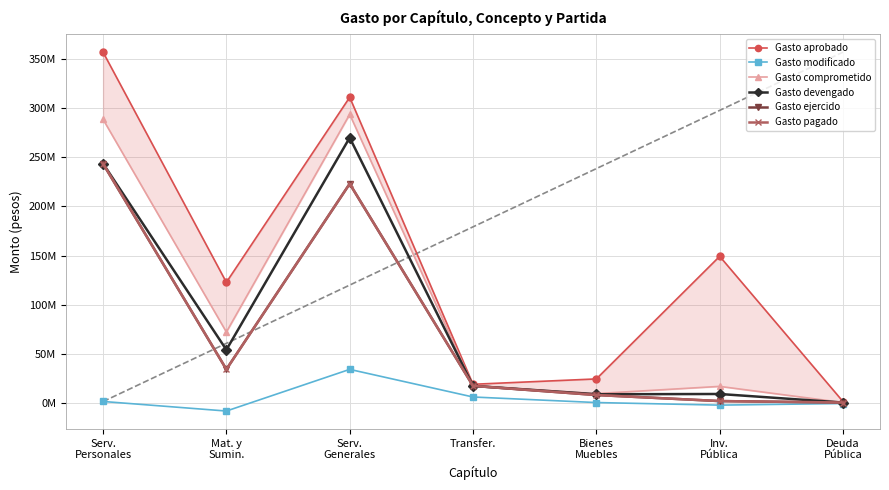

What is the value of the Gasto modificado point at the 7th from the left?

-975533.8